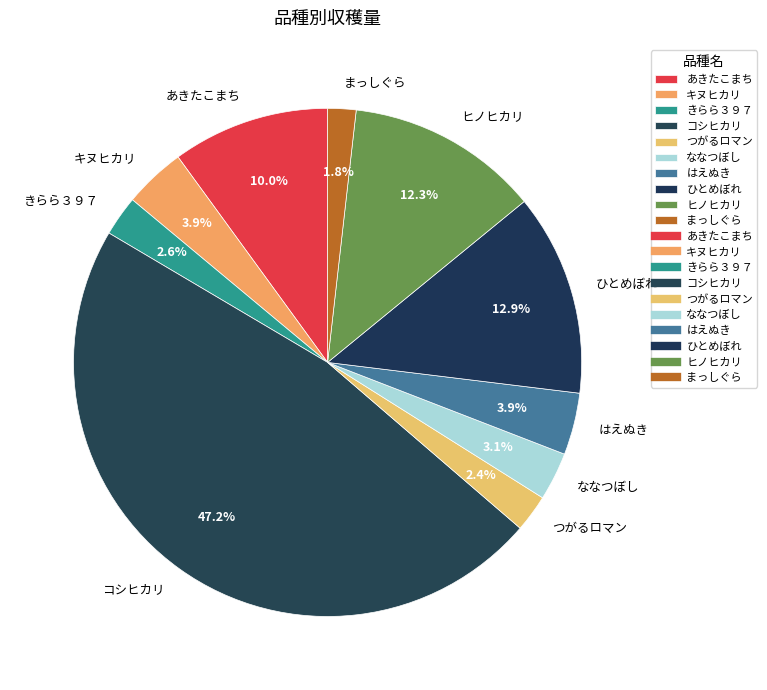

Between ひとめぼれ and きらら３９７, which is larger?

ひとめぼれ